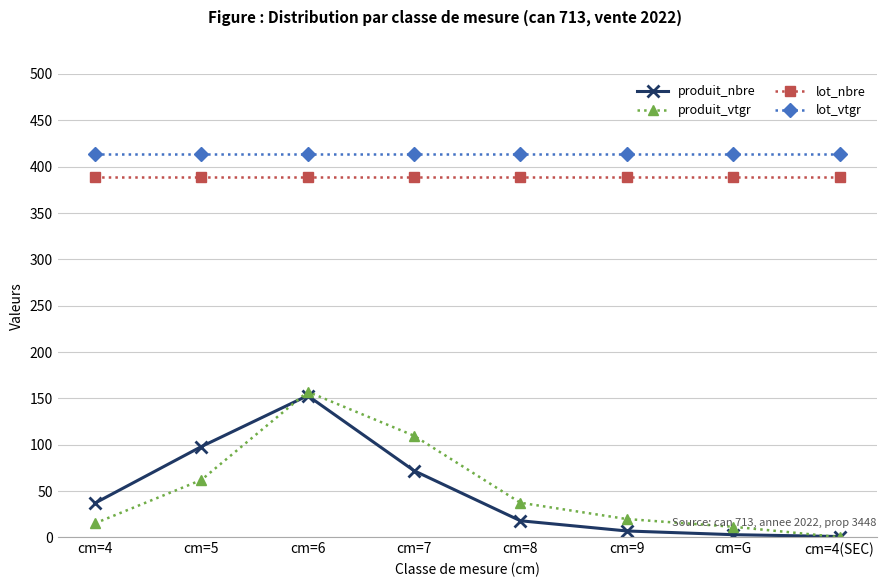

Where is the first local maximum for produit_vtgr?

cm=6